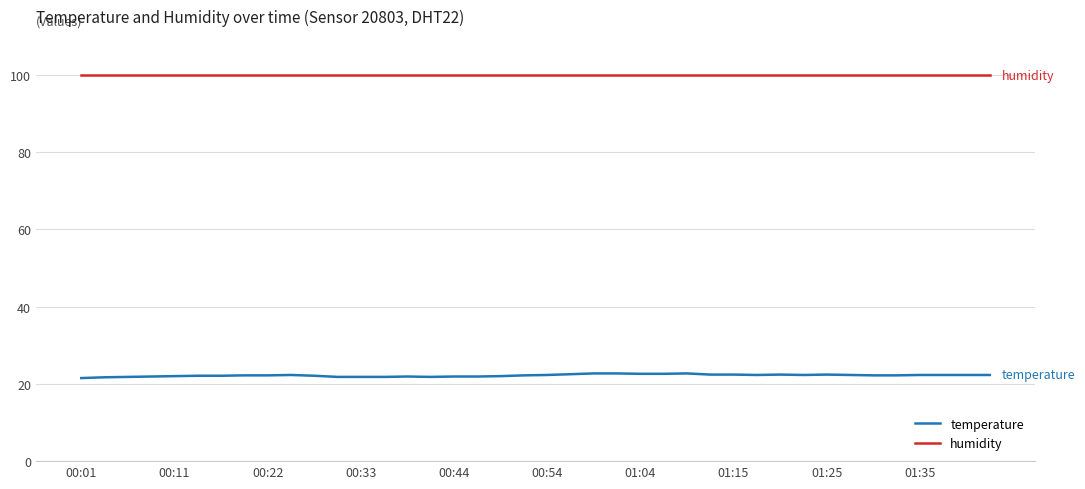

Which series has the widest spread of values?

temperature